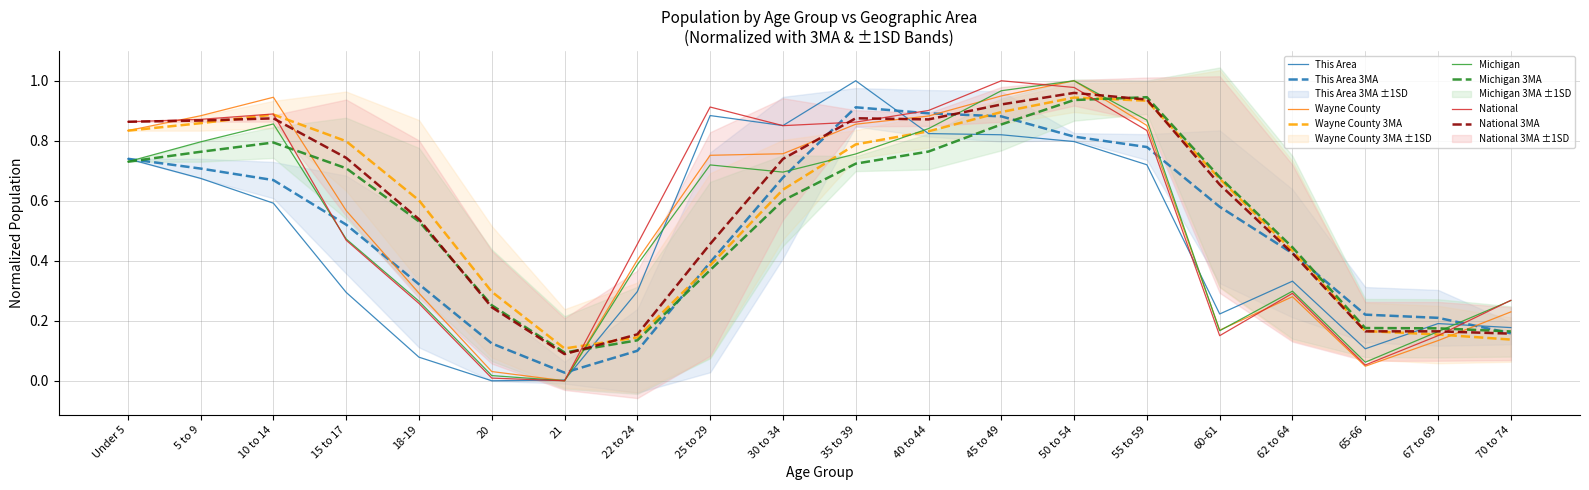

Reading right to left, list all the values displayed in this chart.

This Area: 70 to 74=0.2	67 to 69=0.2	65-66=0.1	62 to 64=0.3	60-61=0.2	55 to 59=0.7	50 to 54=0.8	45 to 49=0.8	40 to 44=0.8	35 to 39=1.0	30 to 34=0.9	25 to 29=0.9	22 to 24=0.3	21=0.0	20=0.0	18-19=0.1	15 to 17=0.3	10 to 14=0.6	5 to 9=0.7	Under 5=0.7
Wayne County: 70 to 74=0.2	67 to 69=0.1	65-66=0.0	62 to 64=0.3	60-61=0.2	55 to 59=0.9	50 to 54=1.0	45 to 49=0.9	40 to 44=0.9	35 to 39=0.9	30 to 34=0.8	25 to 29=0.8	22 to 24=0.4	21=0.0	20=0.0	18-19=0.3	15 to 17=0.6	10 to 14=0.9	5 to 9=0.9	Under 5=0.8
Michigan: 70 to 74=0.3	67 to 69=0.2	65-66=0.1	62 to 64=0.3	60-61=0.2	55 to 59=0.9	50 to 54=1.0	45 to 49=1.0	40 to 44=0.8	35 to 39=0.8	30 to 34=0.7	25 to 29=0.7	22 to 24=0.4	21=0.0	20=0.0	18-19=0.3	15 to 17=0.5	10 to 14=0.9	5 to 9=0.8	Under 5=0.7
National: 70 to 74=0.3	67 to 69=0.2	65-66=0.1	62 to 64=0.3	60-61=0.2	55 to 59=0.8	50 to 54=1.0	45 to 49=1.0	40 to 44=0.9	35 to 39=0.9	30 to 34=0.9	25 to 29=0.9	22 to 24=0.5	21=0.0	20=0.0	18-19=0.3	15 to 17=0.5	10 to 14=0.9	5 to 9=0.9	Under 5=0.9